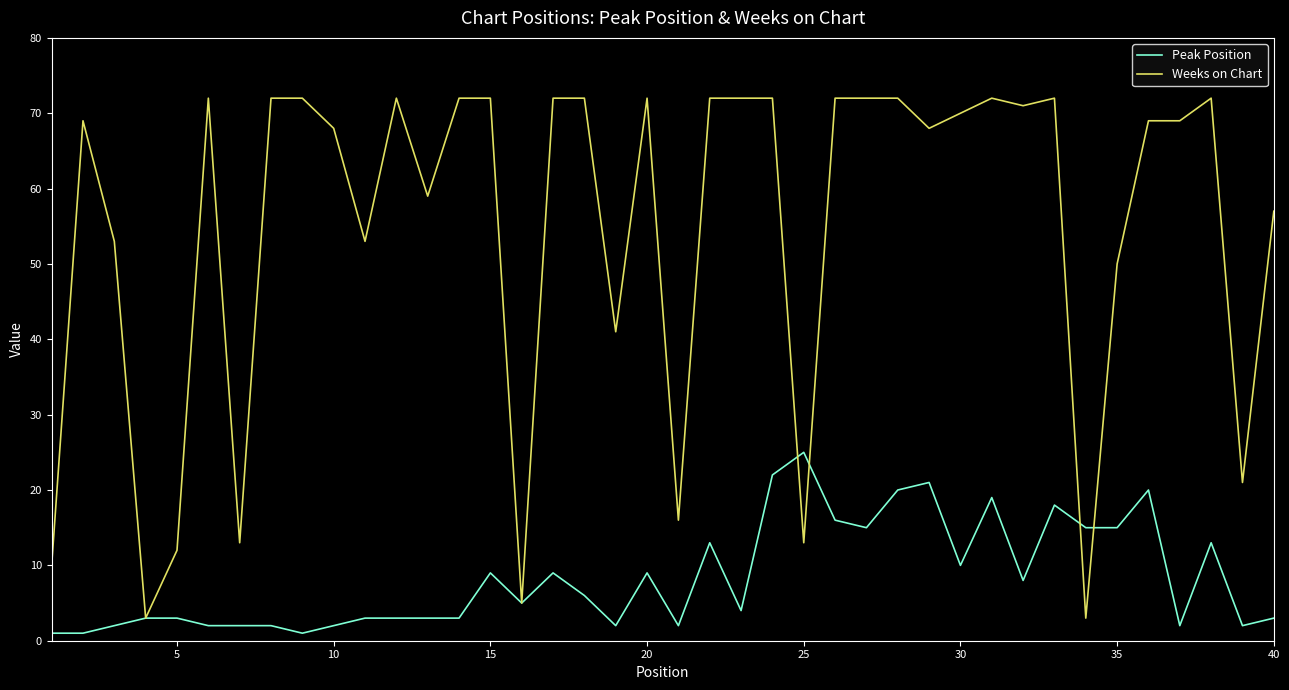

Which series has the widest spread of values?

Weeks on Chart